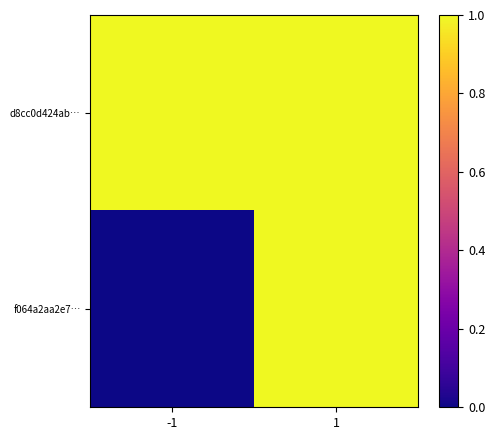

Which series has the largest range (max minus min)?

f064a2aa2e7…